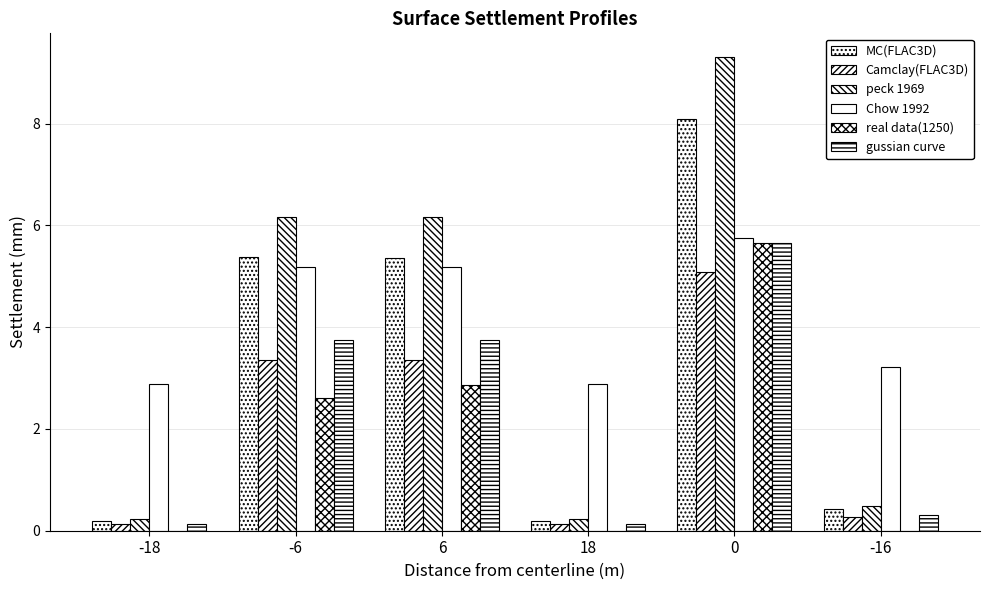

What is the approximate value of Camclay(FLAC3D) at 18?

0.1